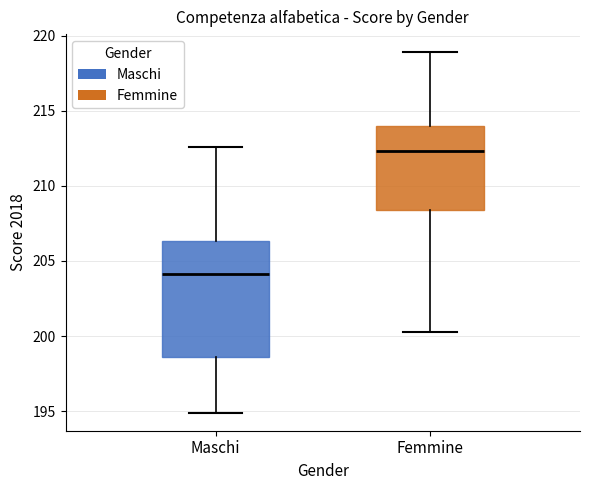

Reading left to right, read every box against the y-axis: the position of its median line, the range the box covers, and the ends of its whiskers. The values are not printed on the chart, so give them approximately, as read against the axis.

Maschi: median 204.0, box 198.5 to 206.5, whiskers 195.0 to 212.5
Femmine: median 212.5, box 208.5 to 214.0, whiskers 200.5 to 219.0